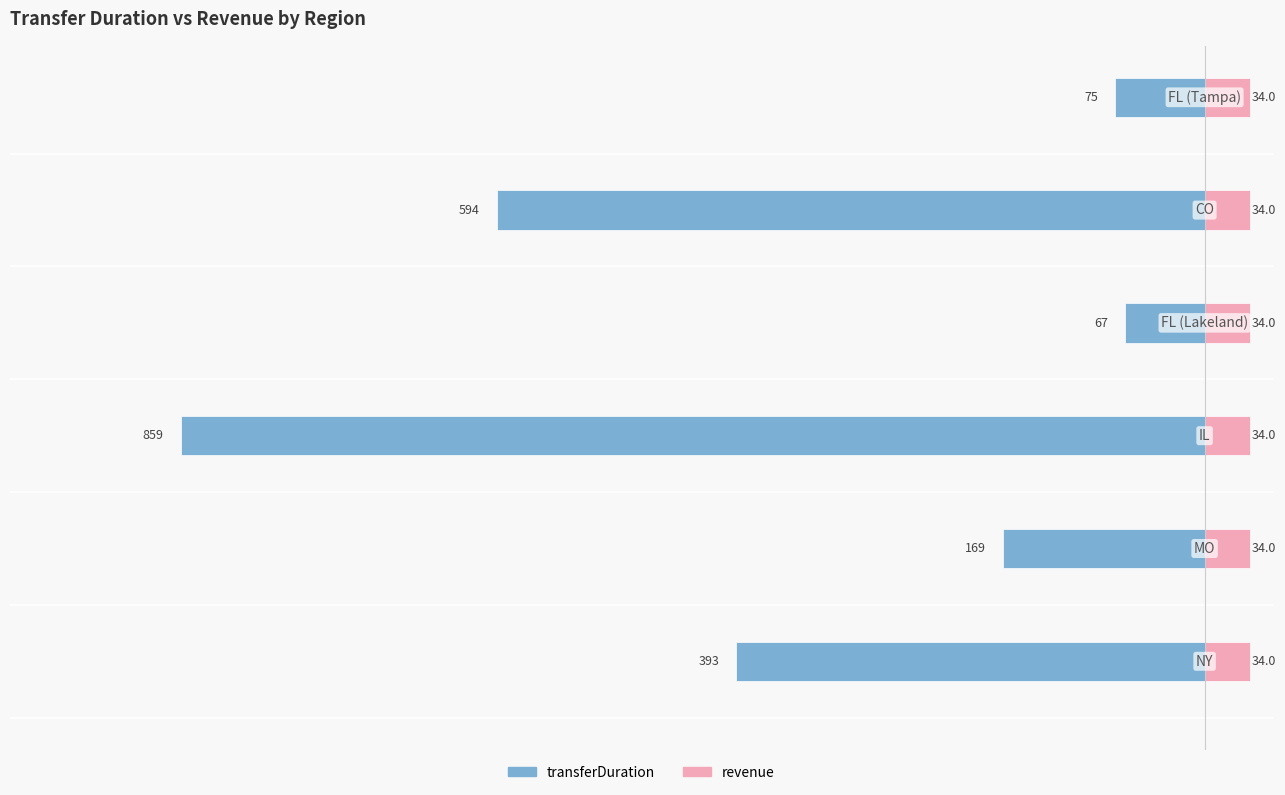

Which has a higher value, 3 or 2?

3